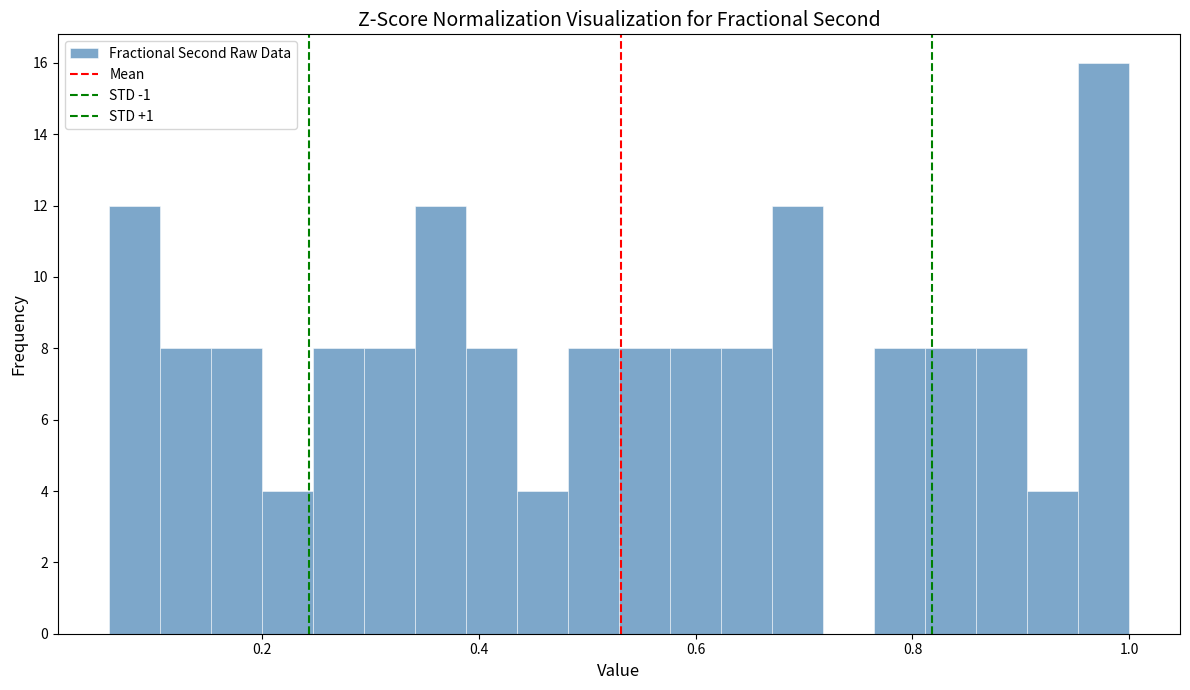

Around what value on the x-axis is the tallest bar? Give the approximate position of its centre, as read against the axis.

0.98